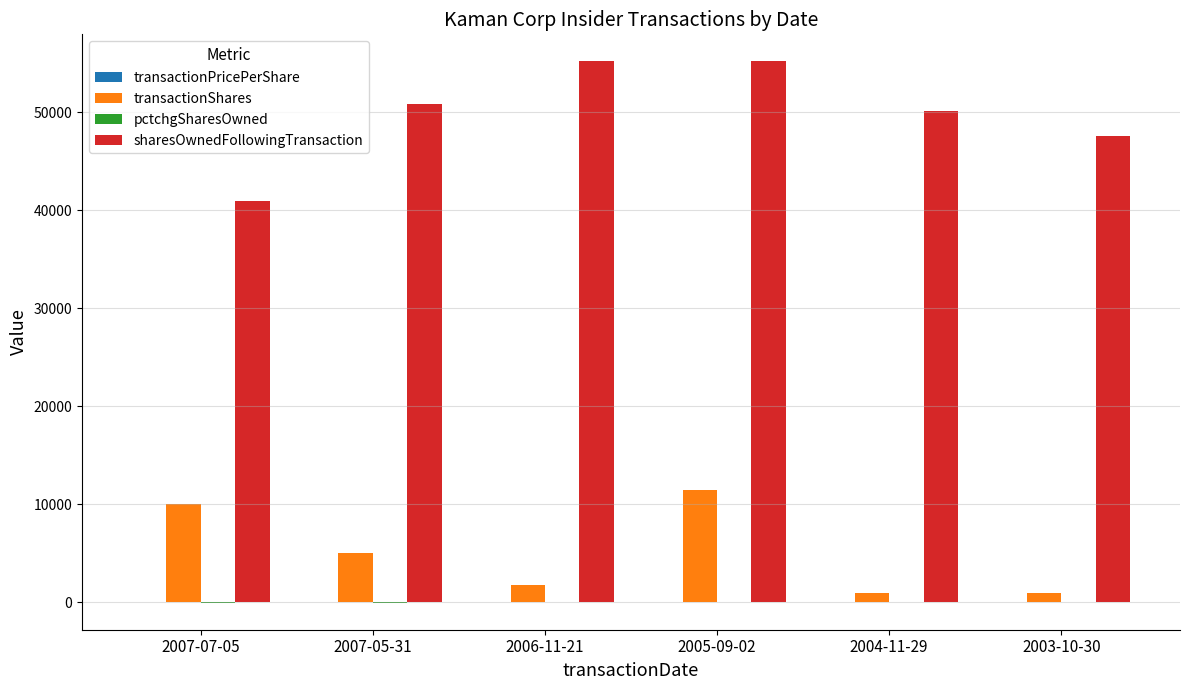

Between 2005-09-02 and 2003-10-30, which series saw the biggest shift?

transactionShares